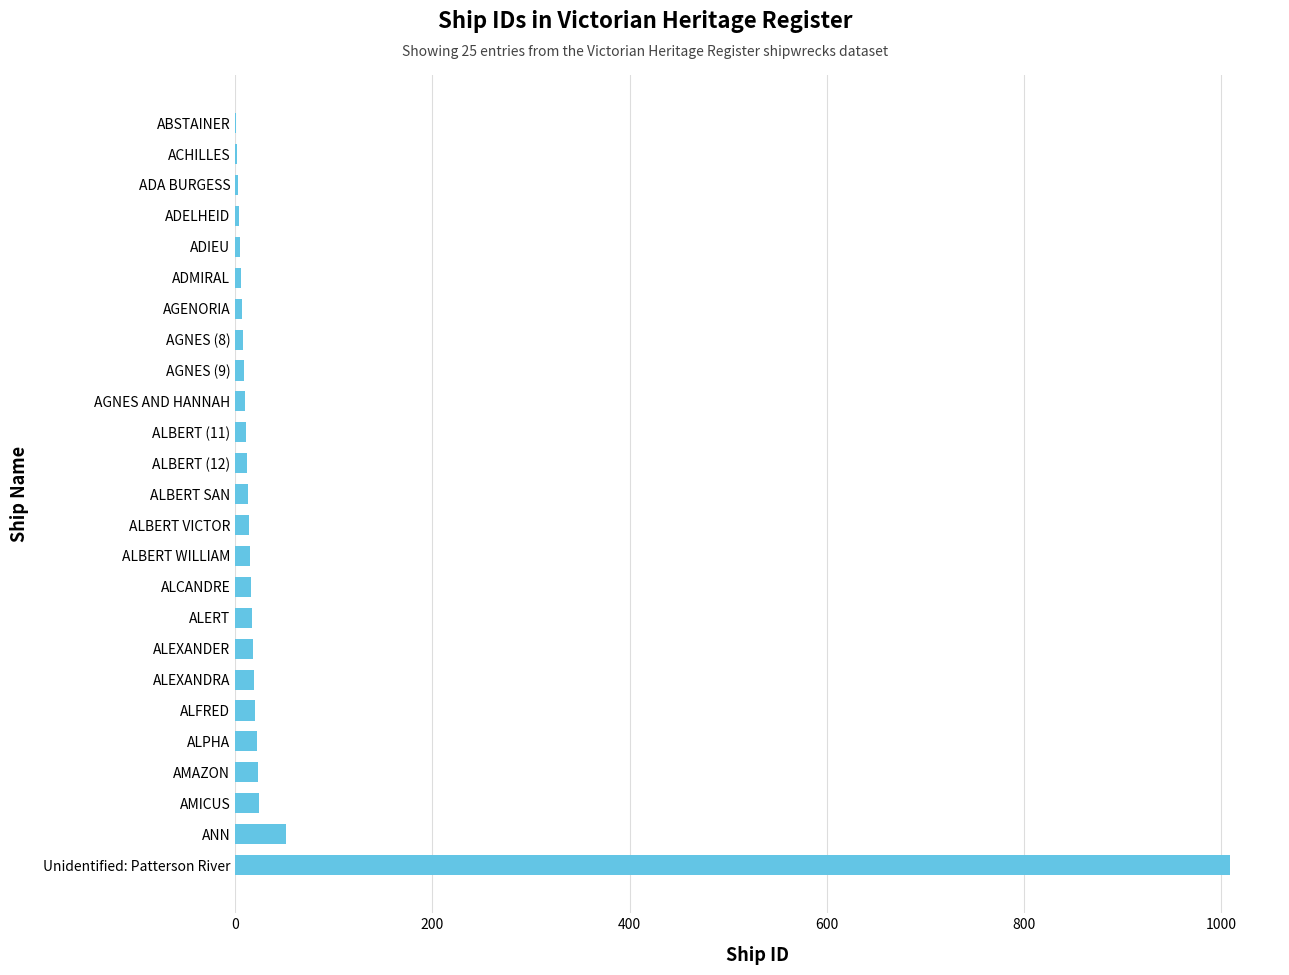

What is the sum of all values?

1339